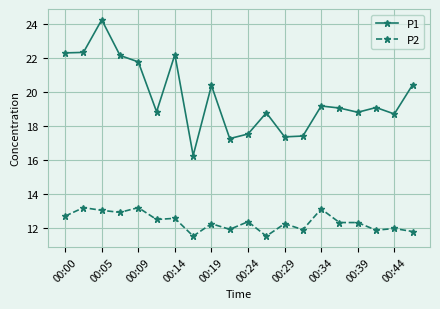

Which series has the largest range (max minus min)?

P1